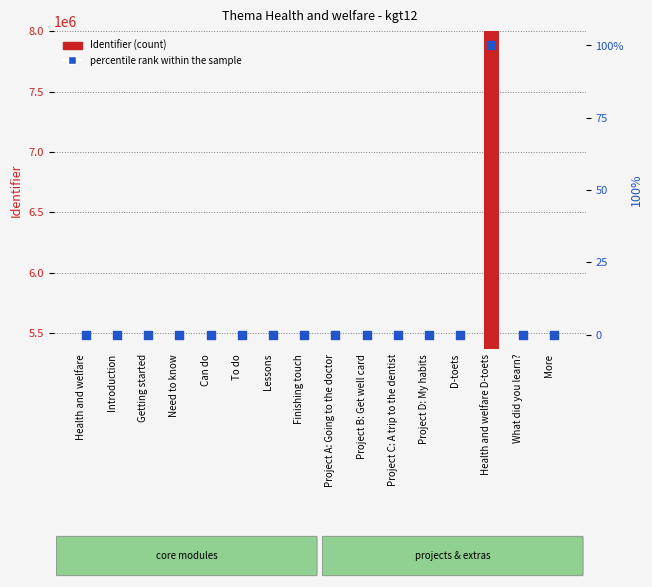

What are all the series names shown in the legend?

Identifier, percentile rank within the sample